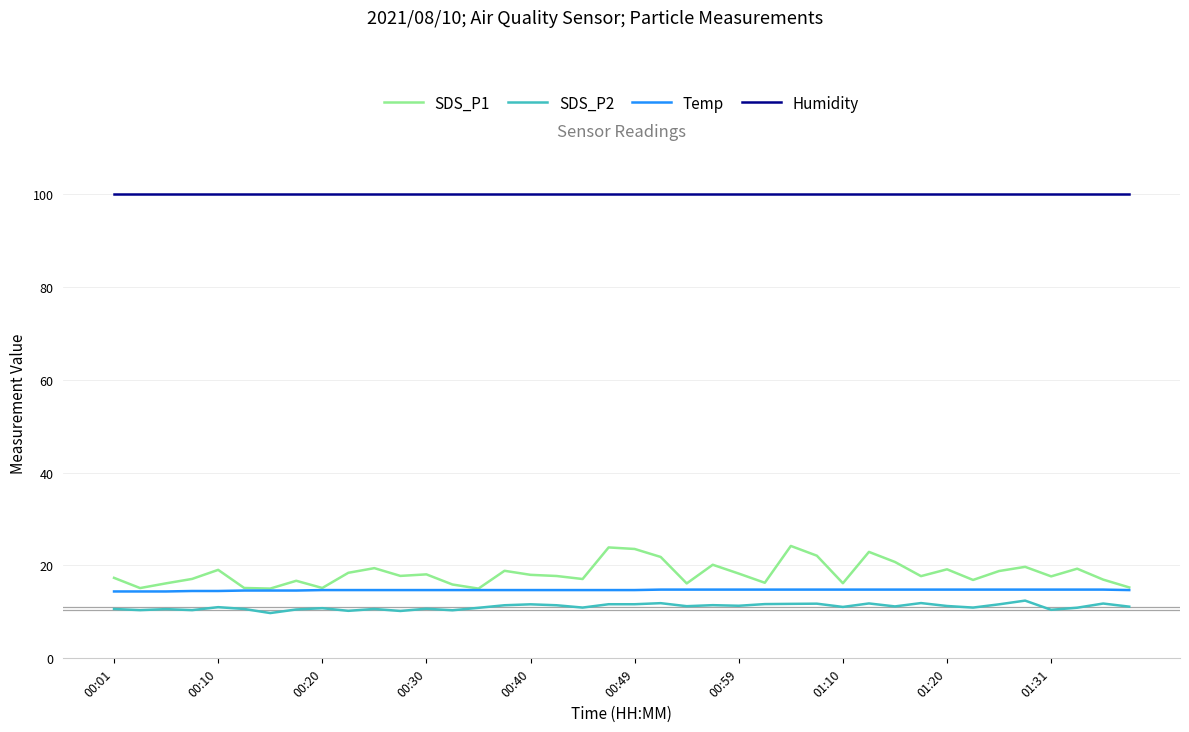

What is the maximum value for SDS_P1?

24.2